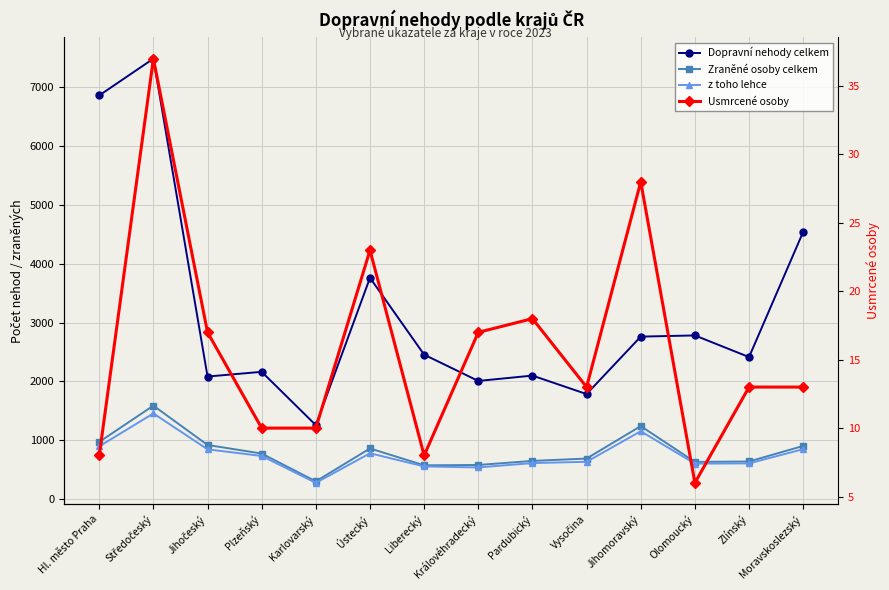

True or false: Dopravní nehody celkem and Zraněné osoby celkem cross at least once.

False